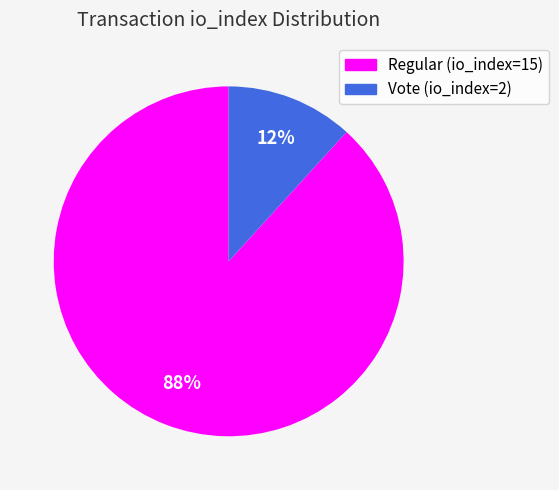

To the nearest percent, what percentage of the pie is Regular (io_index=15)?

88%